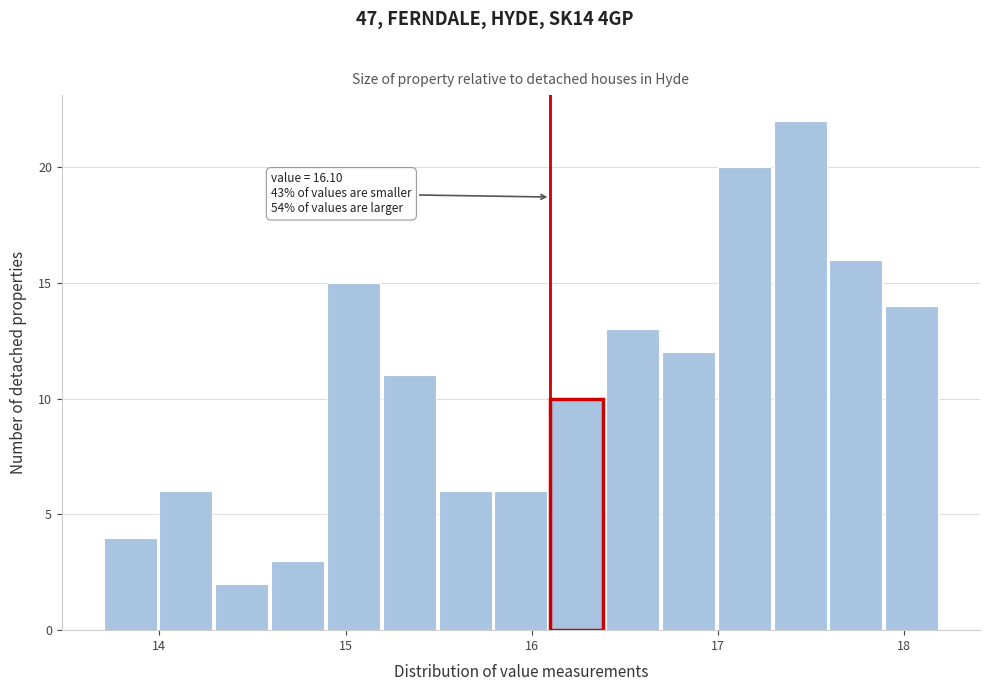

Read against the x-axis, roughly where is the centre of the tallest bar?

17.4